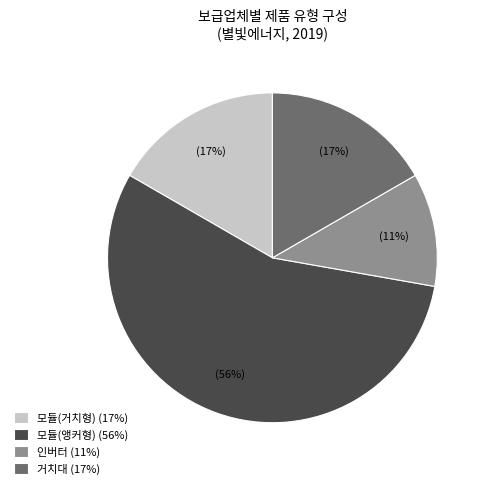

Is there any slice that represents more than half of the pie?

Yes